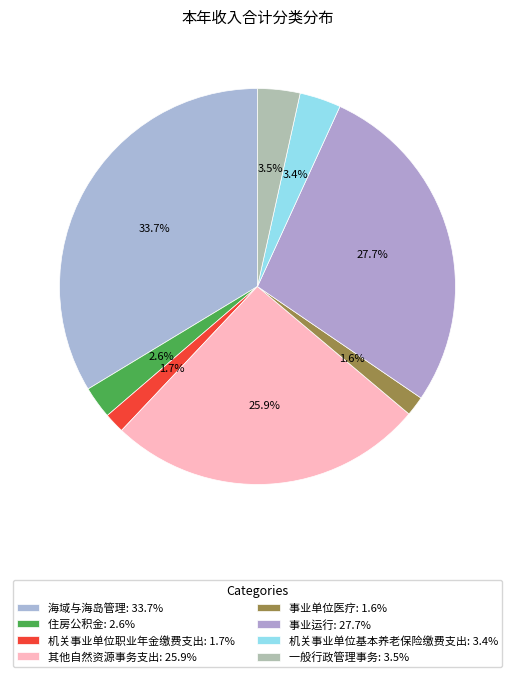

Is it true that 事业运行 is 28% of the pie?

True